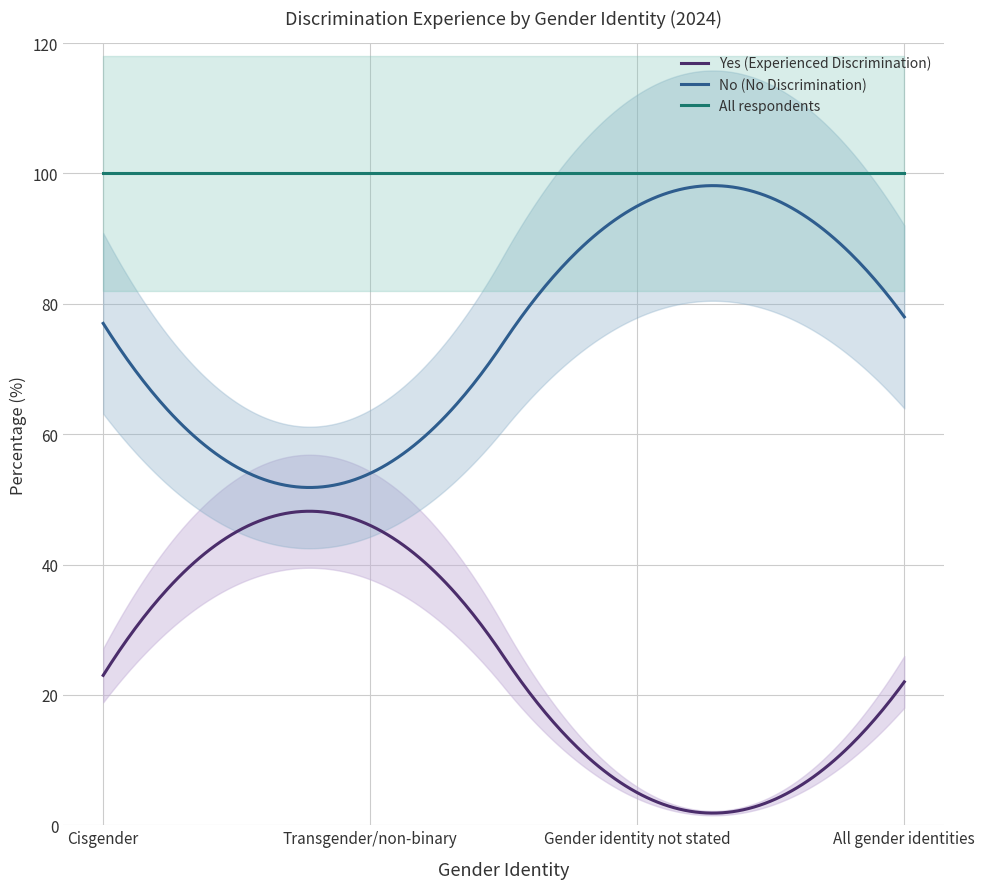

What is the lowest value of the Yes (Experienced Discrimination) series?

1.9